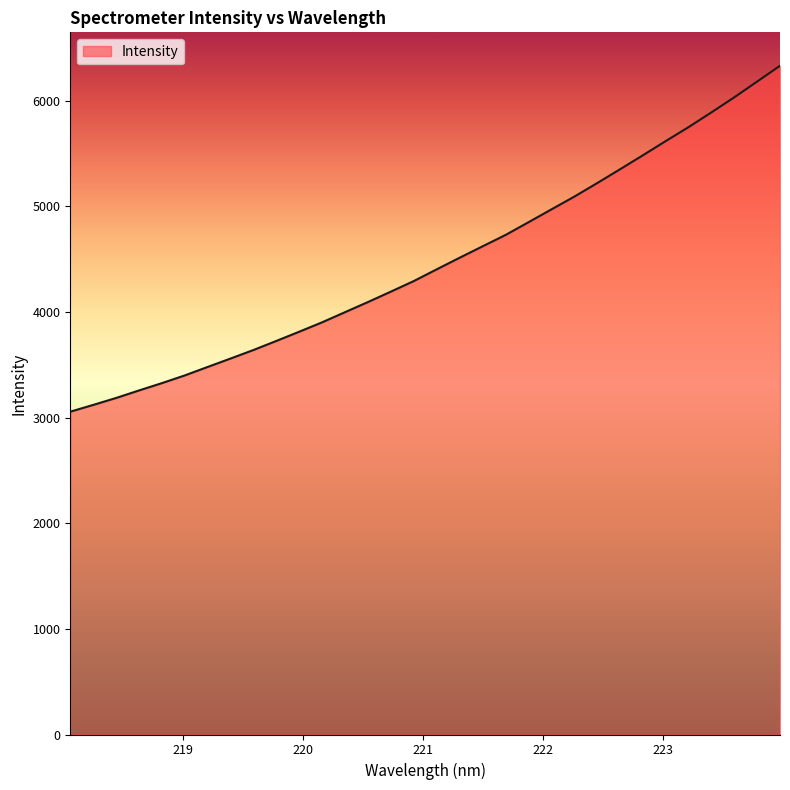

What is the difference between the second highest and minimum values?

3125.1